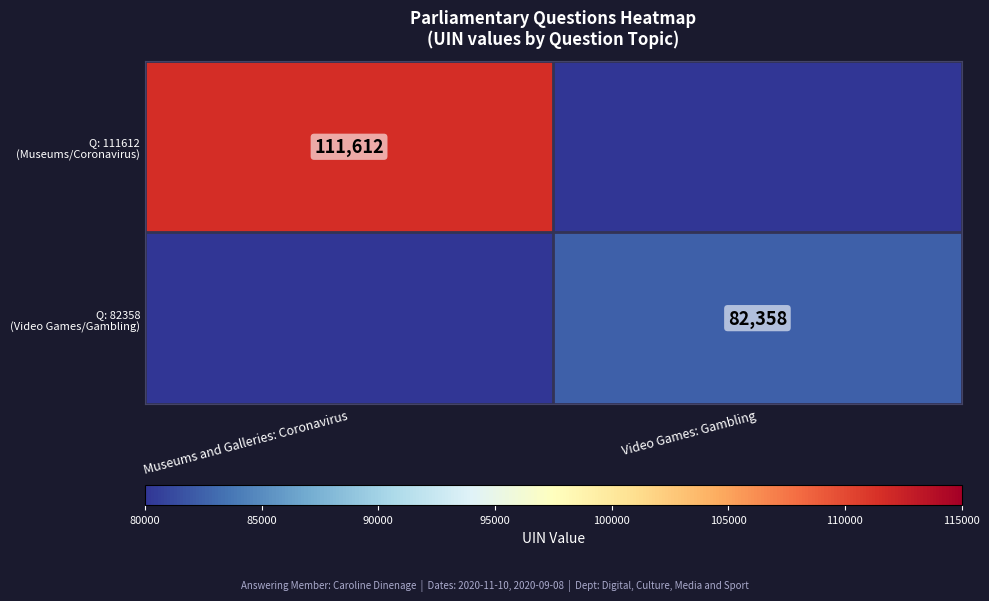

How many positive values does the Q: 111612 (Museums/Coronavirus) series have?

1